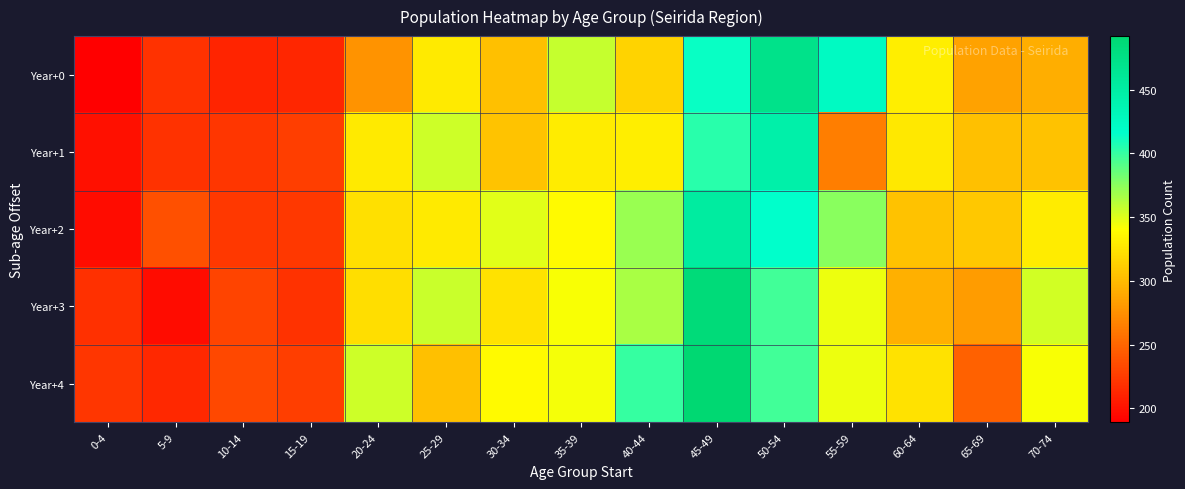

Which label corresponds to the smallest value in the chart?

0-4